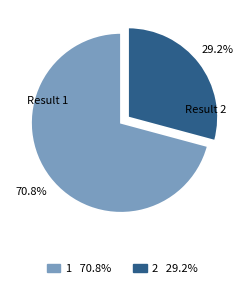

To the nearest percent, what is the average slice percentage?

50%